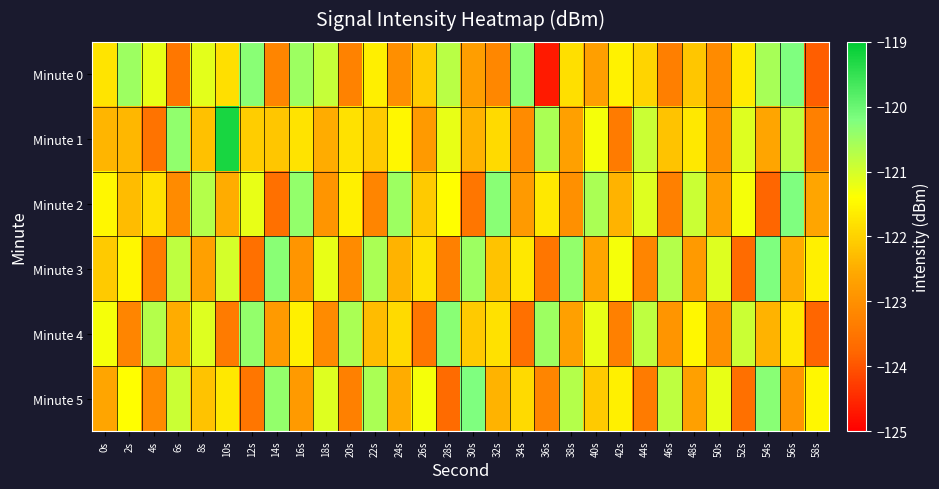

Which label corresponds to the smallest value in the chart?

36s